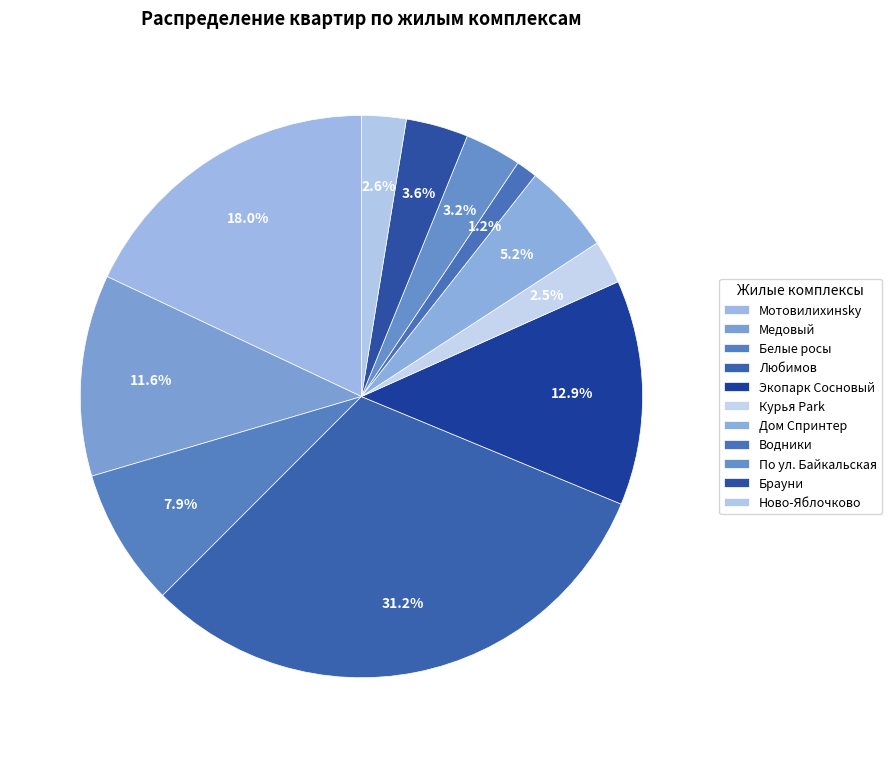

To the nearest percent, what is the combined percentage of Мотовилихинsky and Медовый?

30%